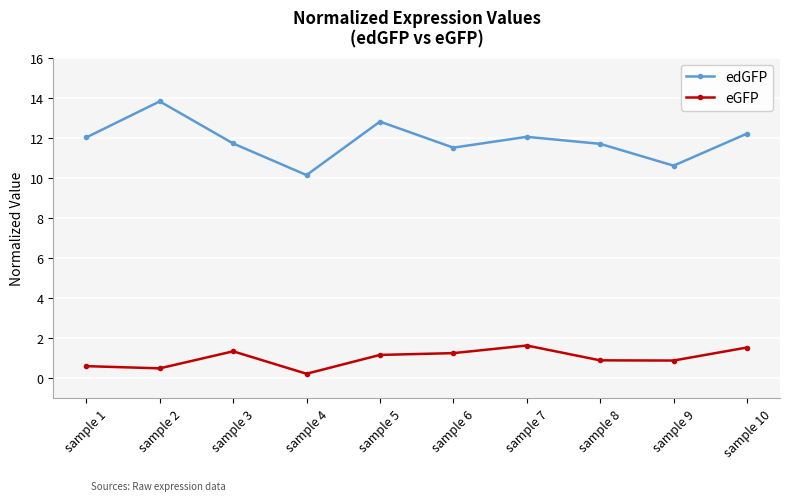

True or false: edGFP and eGFP cross at least once.

False